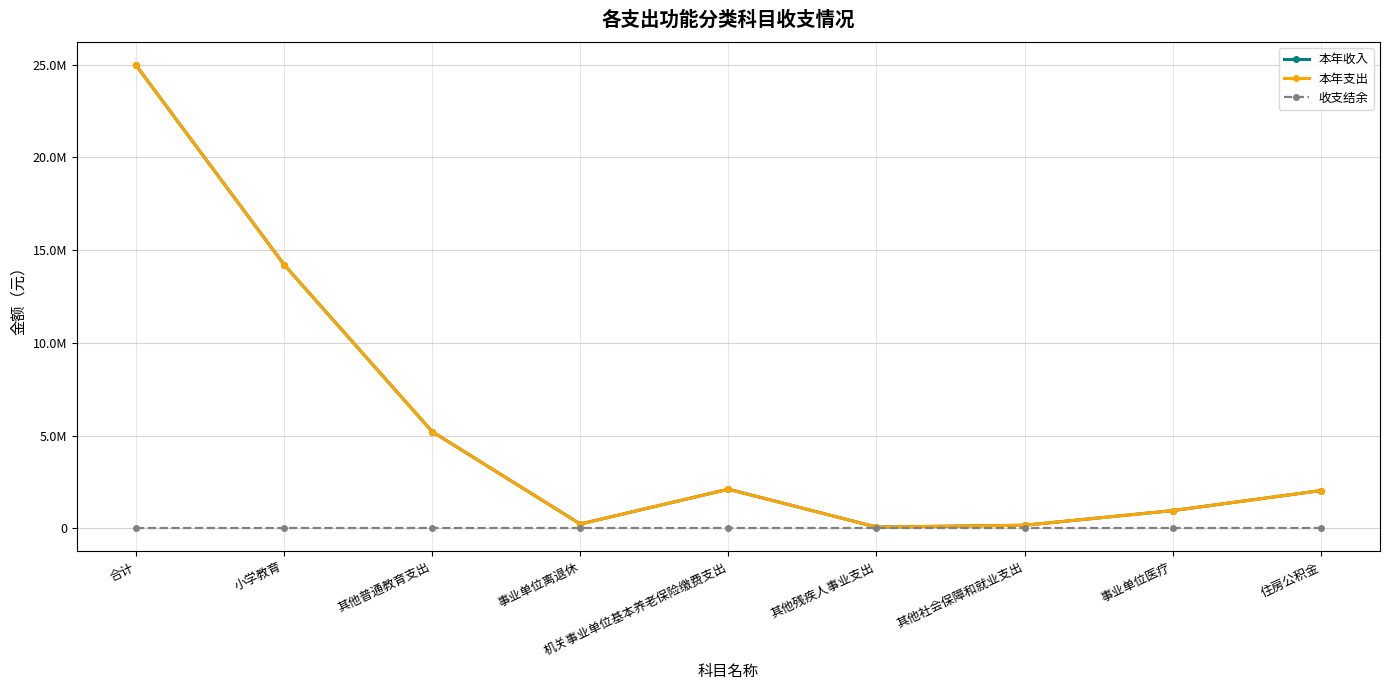

Does the chart have visible grid lines?

Yes